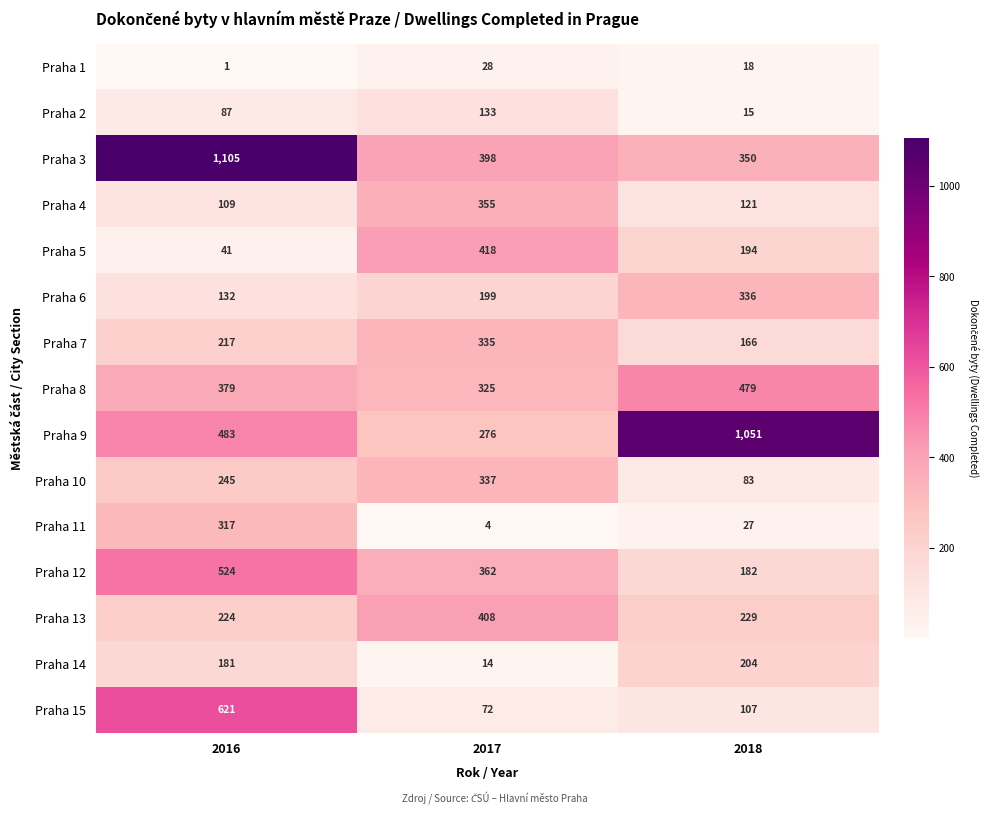

The Praha 15 series shows 72 at 2017. True or false?

True